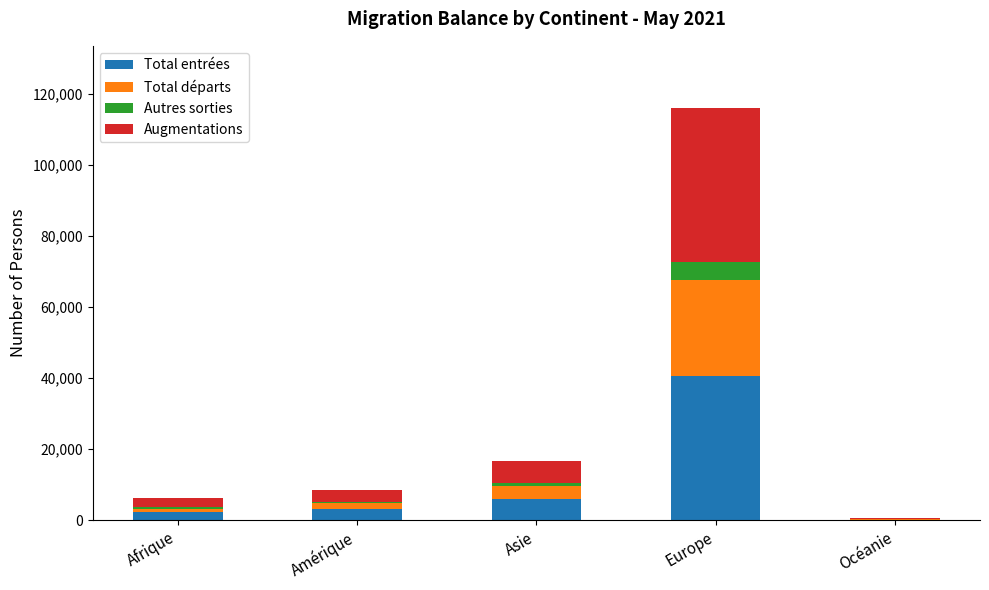

What is the highest value of the Total entrées series?

40435